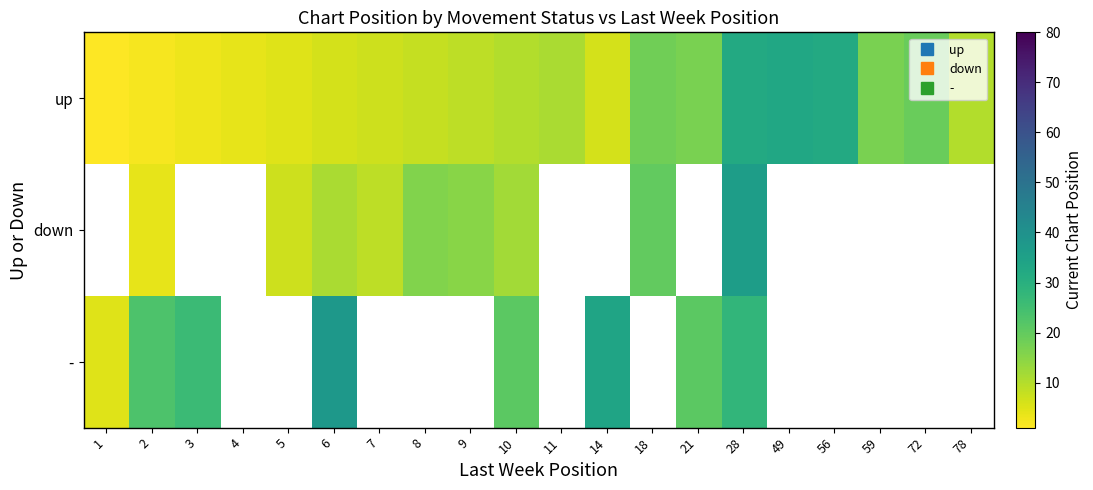

Count the number of data series in this chart.

3